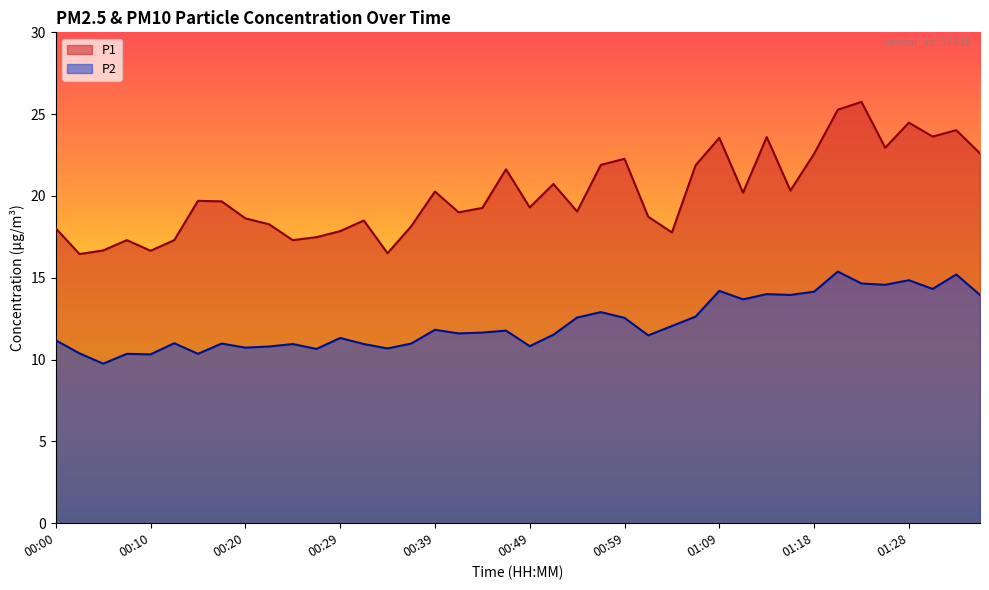

At how many categories does at least one series exceed 14?

40